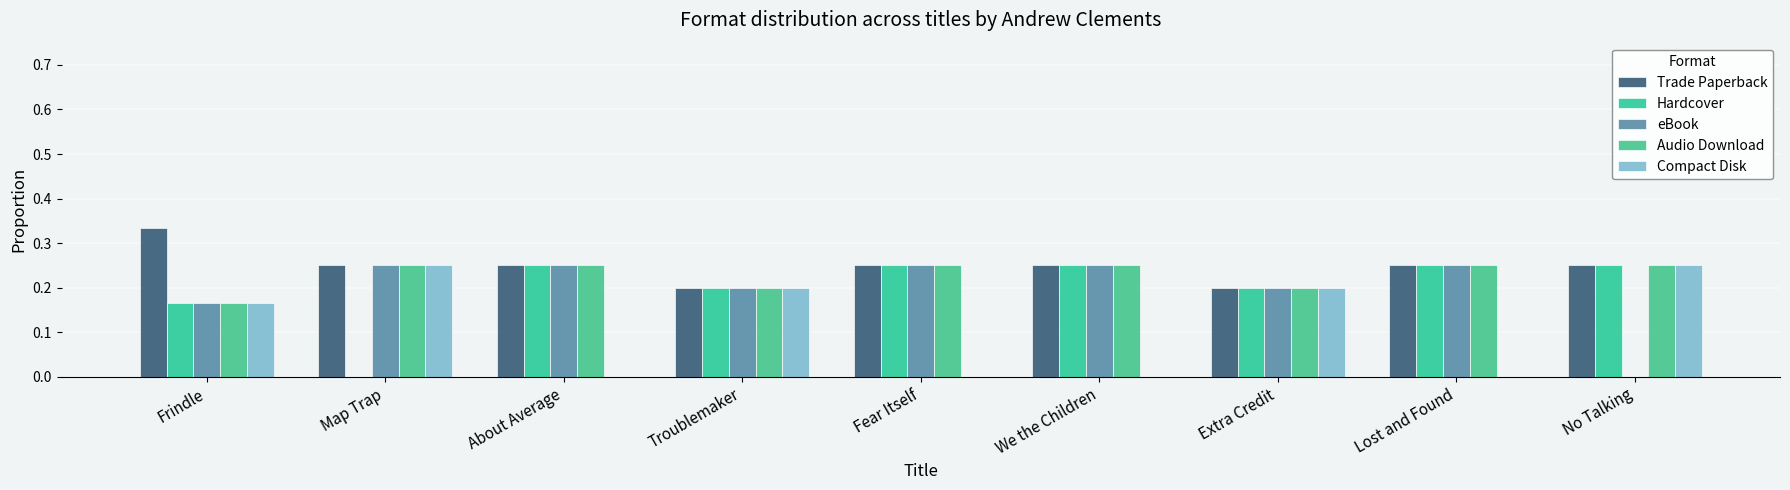

Which category has the lowest value in the Hardcover series?

Map Trap